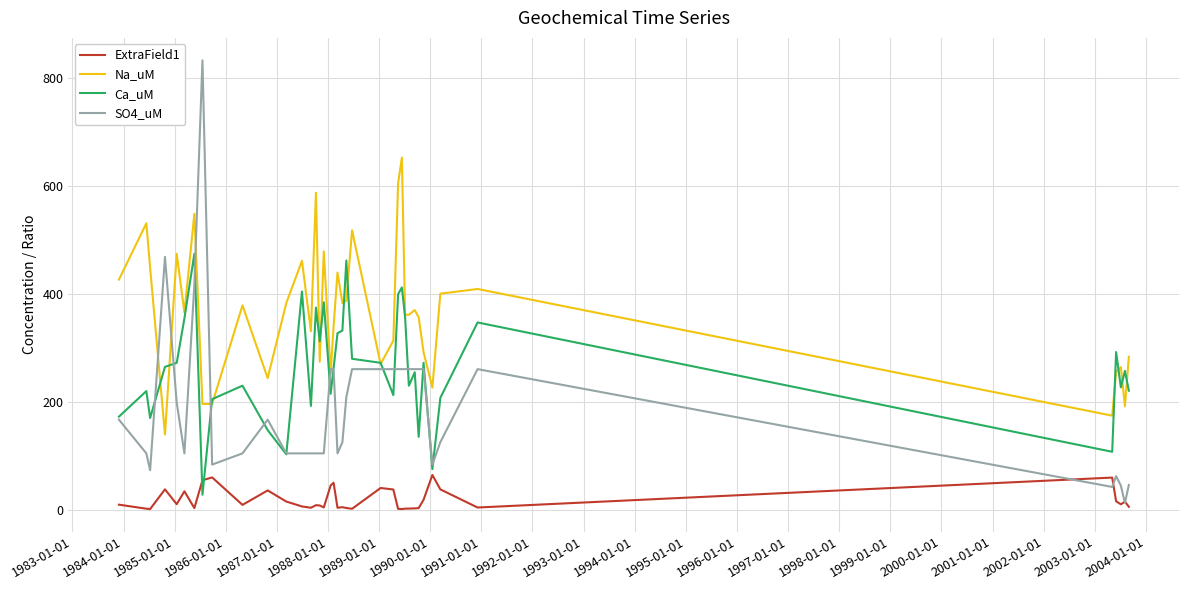

True or false: ExtraField1 and Ca_uM cross at least once.

True